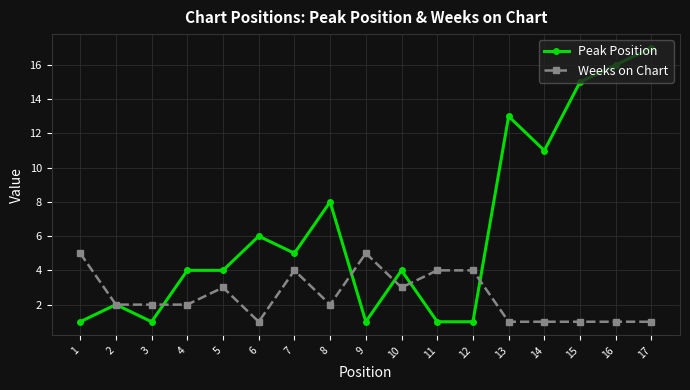

Is it true that Peak Position equals 5 at 7?

True